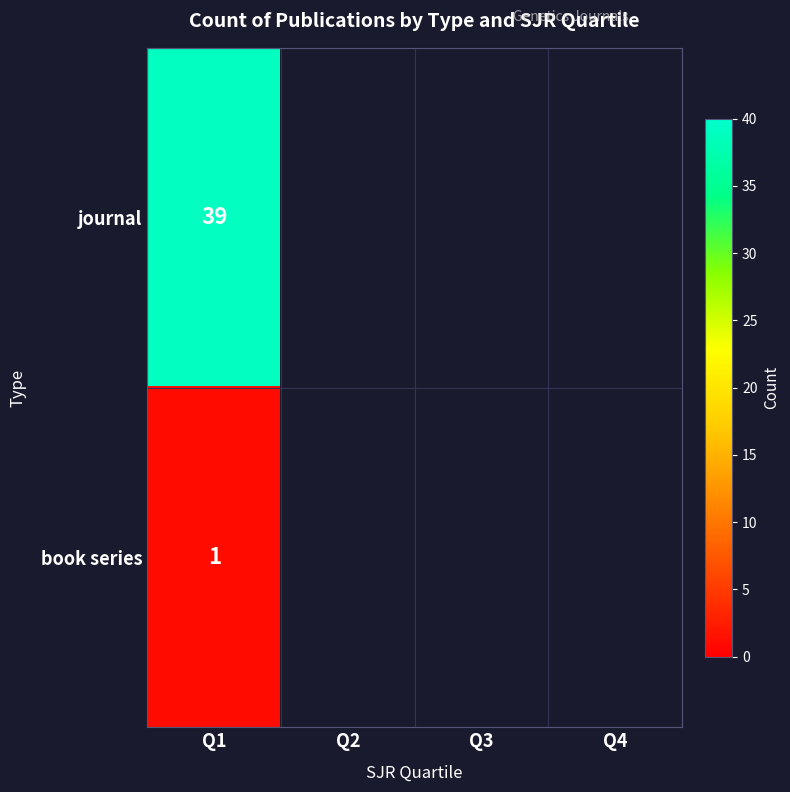

What is the difference between the highest and lowest values at Q1?

38